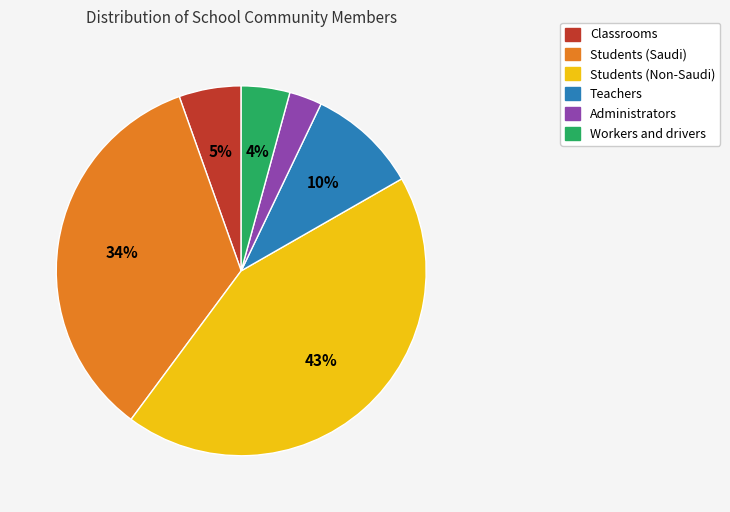

To the nearest percent, what is the combined percentage of Teachers and Students (Saudi)?

44%